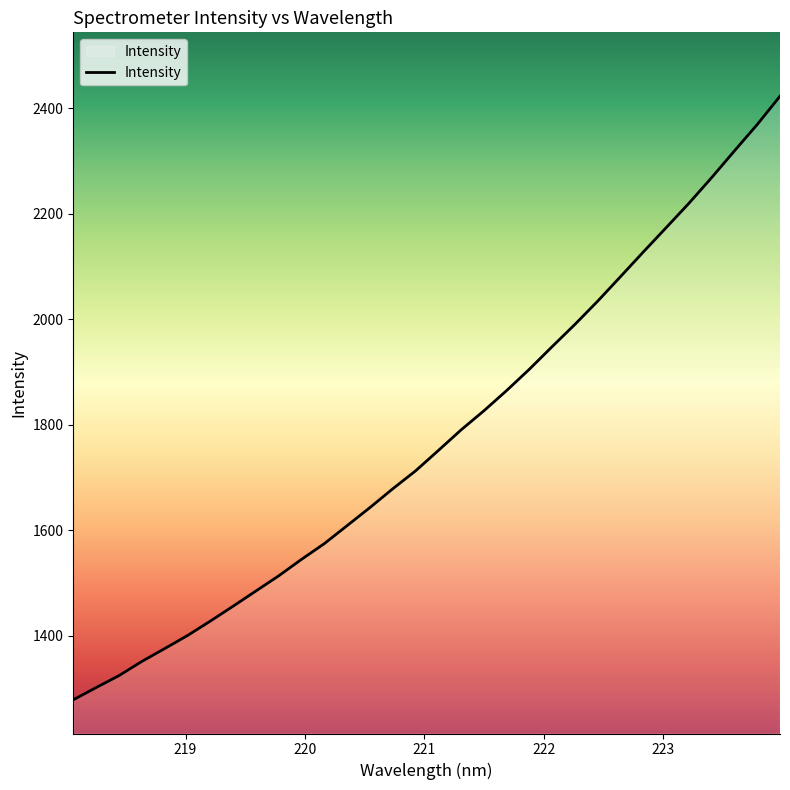

What is the maximum value shown in the chart?

2423.2